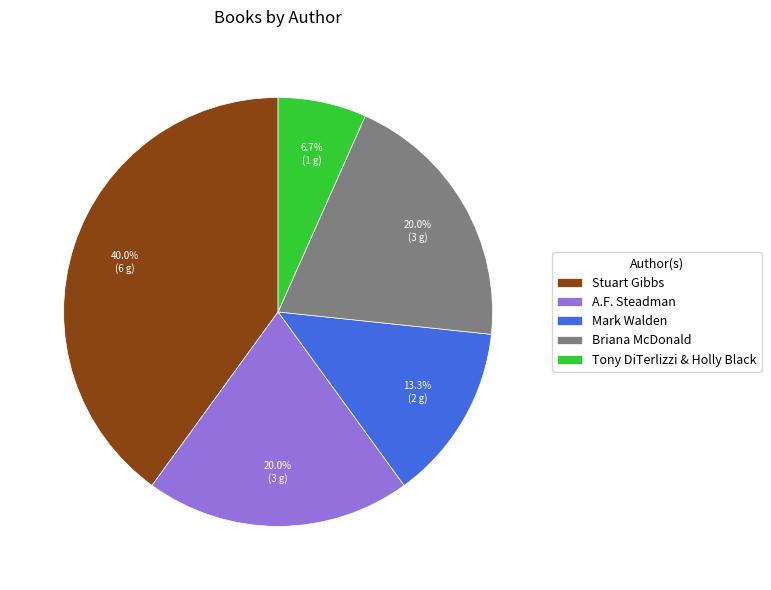

Does Stuart Gibbs represent more than half of the total?

No